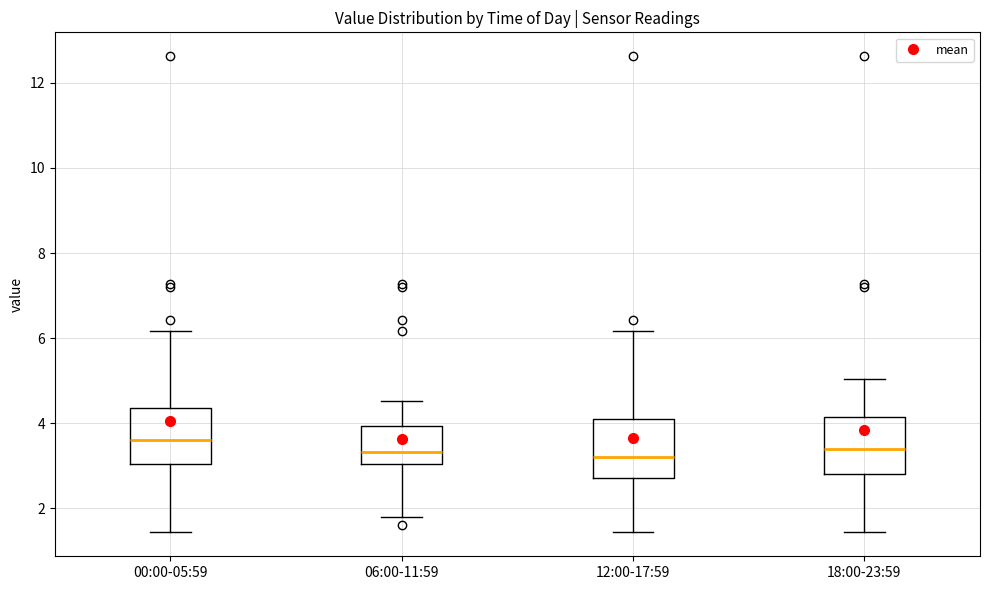

Reading left to right, transcribe this box plot: for each box, give where its median line is, the range the box spans, and where its two whiskers end, as read against the y-axis. The values are not printed on the chart, so give them approximately, as read against the axis.

00:00-05:59: median 3.6, box 3.0 to 4.4, whiskers 1.4 to 6.2
06:00-11:59: median 3.4, box 3.0 to 4.0, whiskers 1.8 to 4.6
12:00-17:59: median 3.2, box 2.8 to 4.2, whiskers 1.4 to 6.2
18:00-23:59: median 3.4, box 2.8 to 4.2, whiskers 1.4 to 5.0